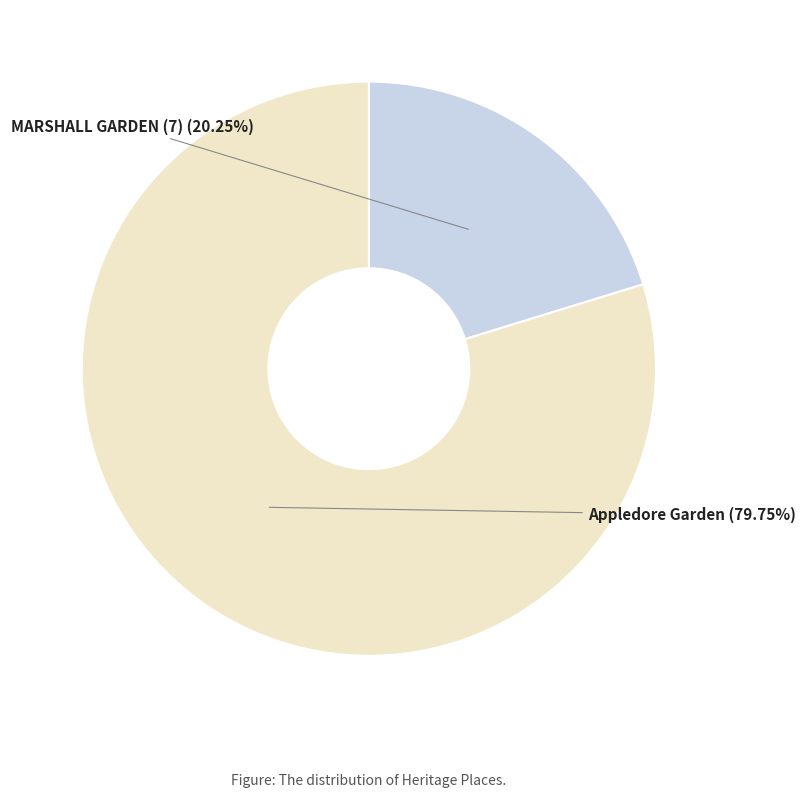

What is the majority slice?

Appledore Garden